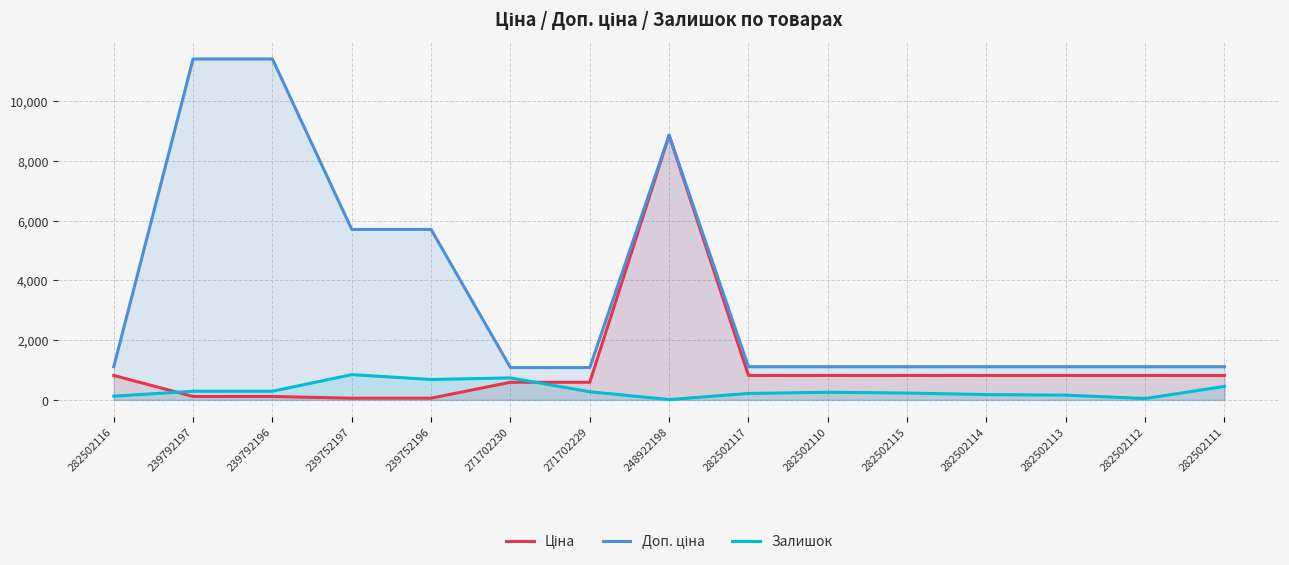

Is the value of Ціна at 282502116 greater than the value of Доп. ціна at 282502116?

No